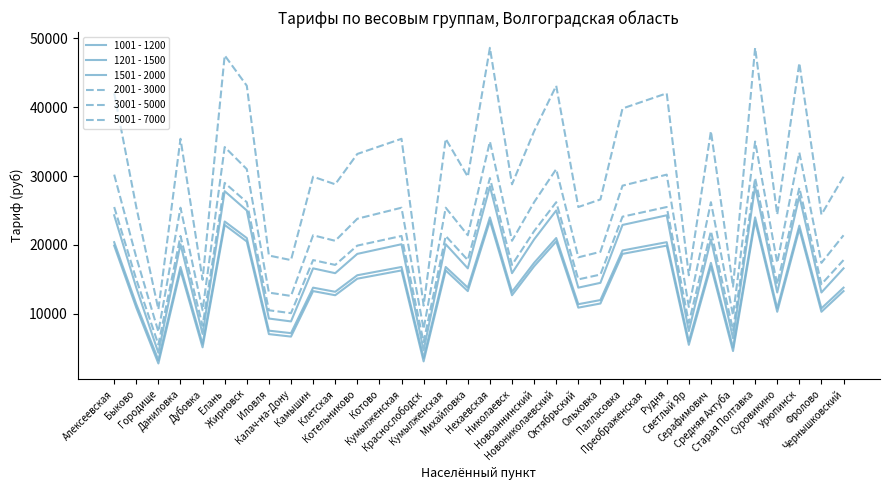

At how many categories does at least one series exceed 47911?

2